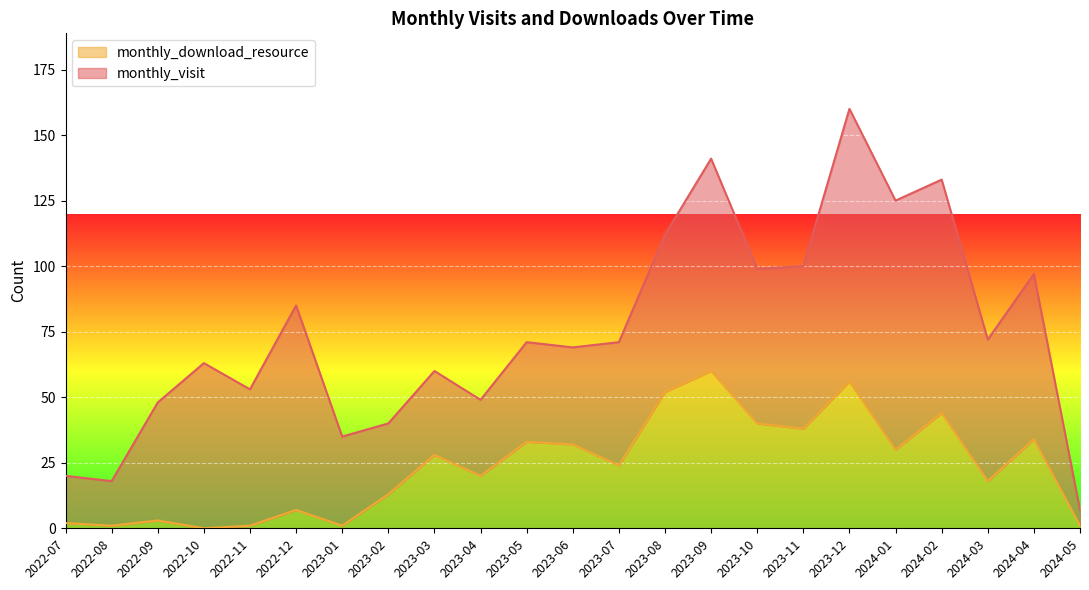

Read the value at 2023-11, to the nearest 10.

40